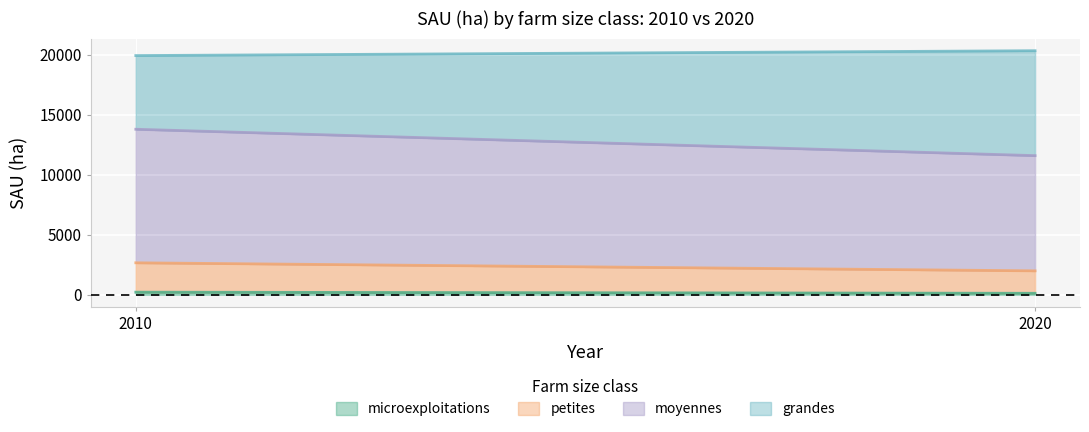

How many distinct data groups are displayed?

4